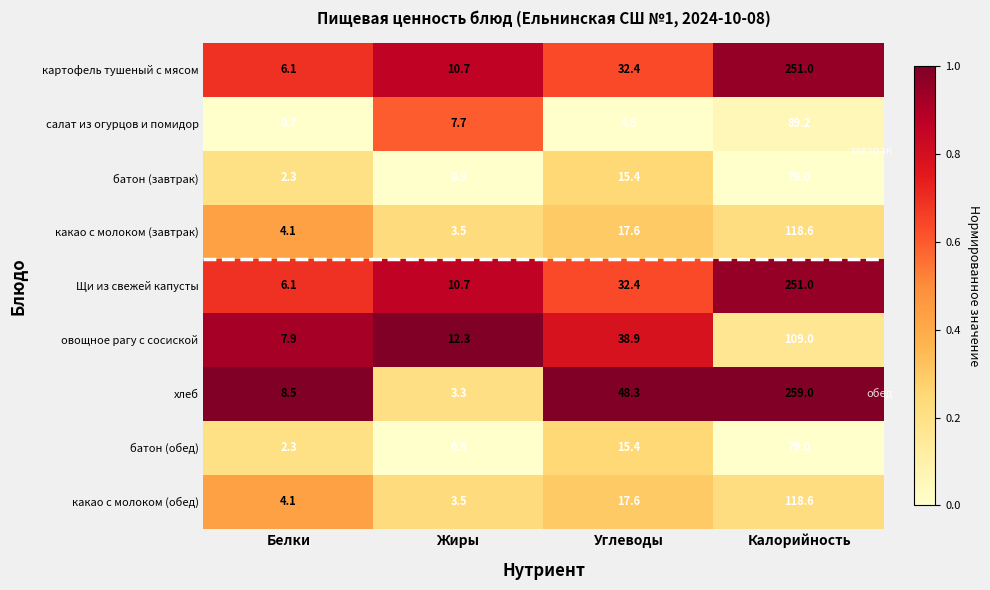

Which series changed the most between Жиры and Калорийность?

хлеб